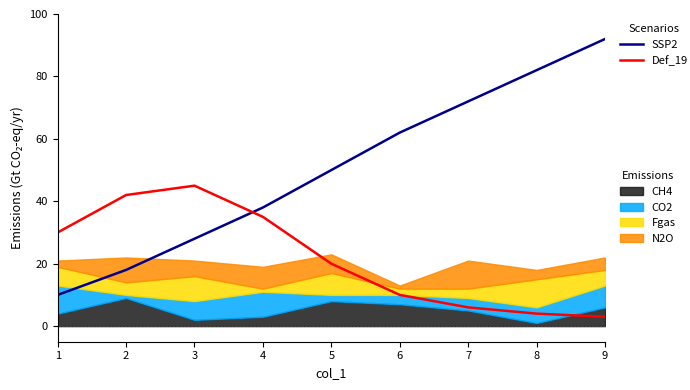

True or false: SSP2 has more than 1 points higher than both neighbors.

False